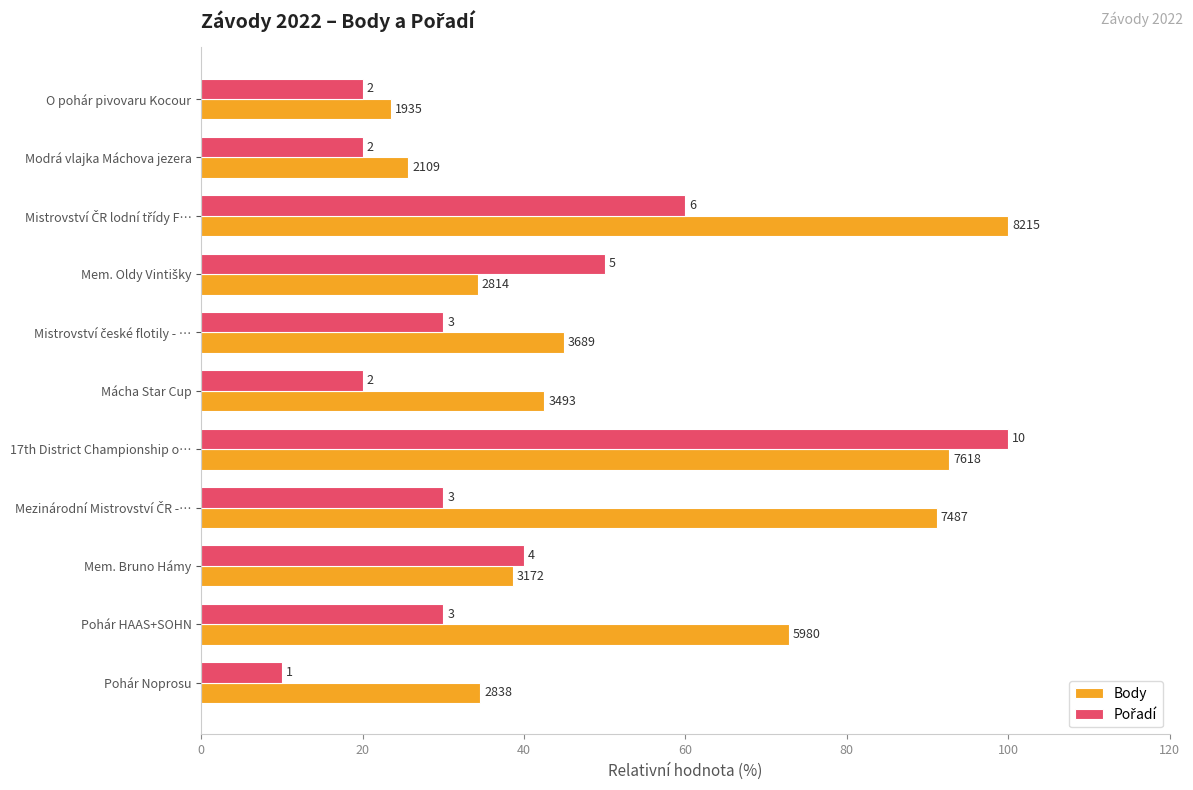

What is the greatest value displayed?

100.0